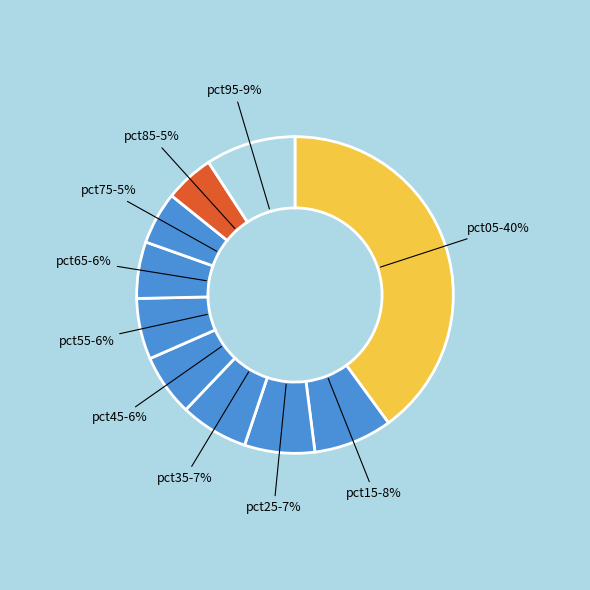

Does any single category account for the majority?

No